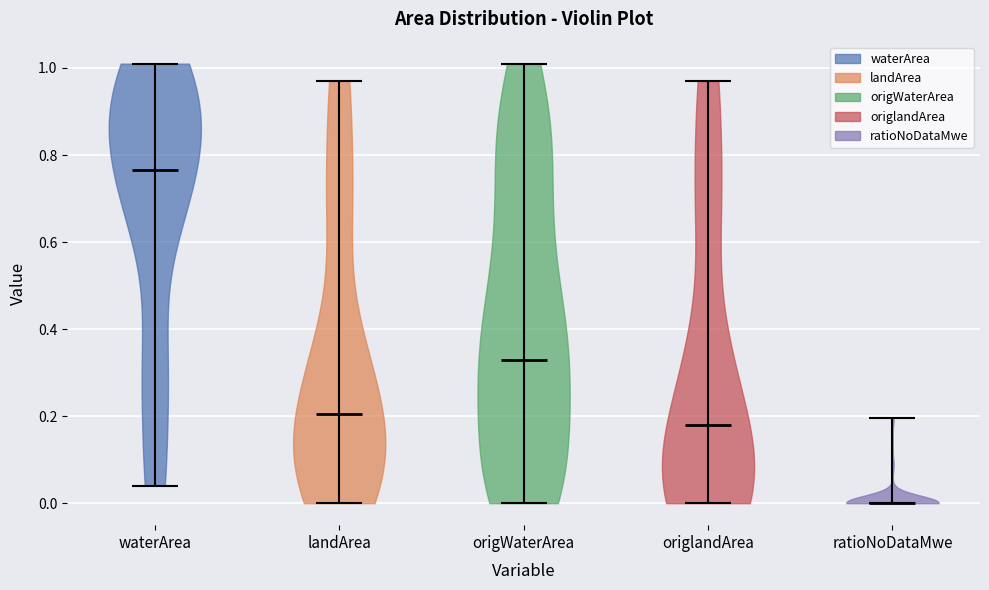

Reading left to right, read every violin against the y-axis: where its median line is, and the lowest and highest points it reaches. The values are not printed on the chart, so give them approximately, as read against the axis.

waterArea: median line 0.76, lowest point 0.04, highest point 1.02
landArea: median line 0.20, lowest point 0.00, highest point 0.98
origWaterArea: median line 0.34, lowest point 0.00, highest point 1.02
origlandArea: median line 0.18, lowest point 0.00, highest point 0.98
ratioNoDataMwe: median line 0.00, lowest point 0.00, highest point 0.20